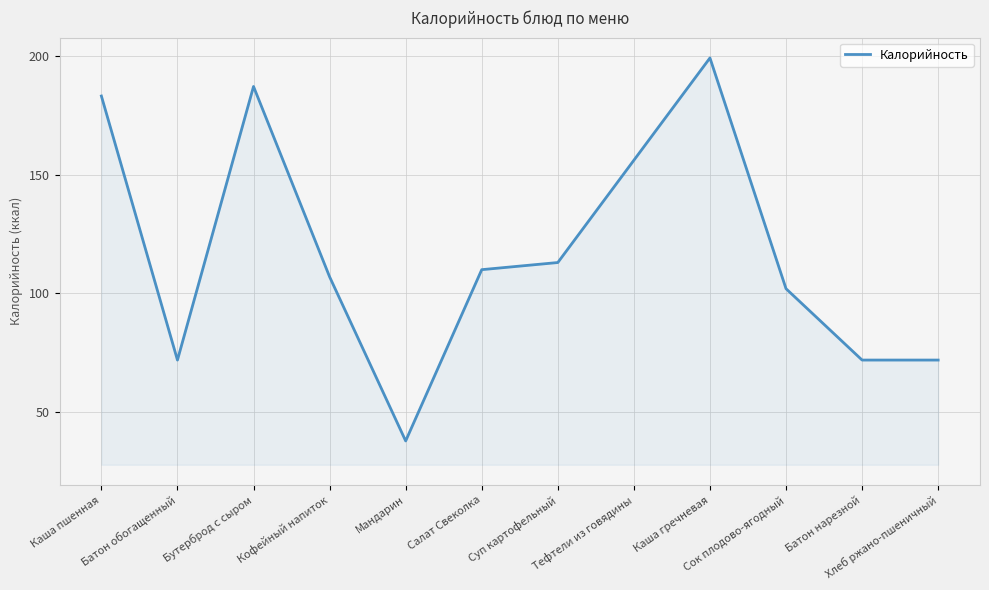

Approximately how many times larger is the value at Кофейный напиток compared to Каша гречневая?

0.5